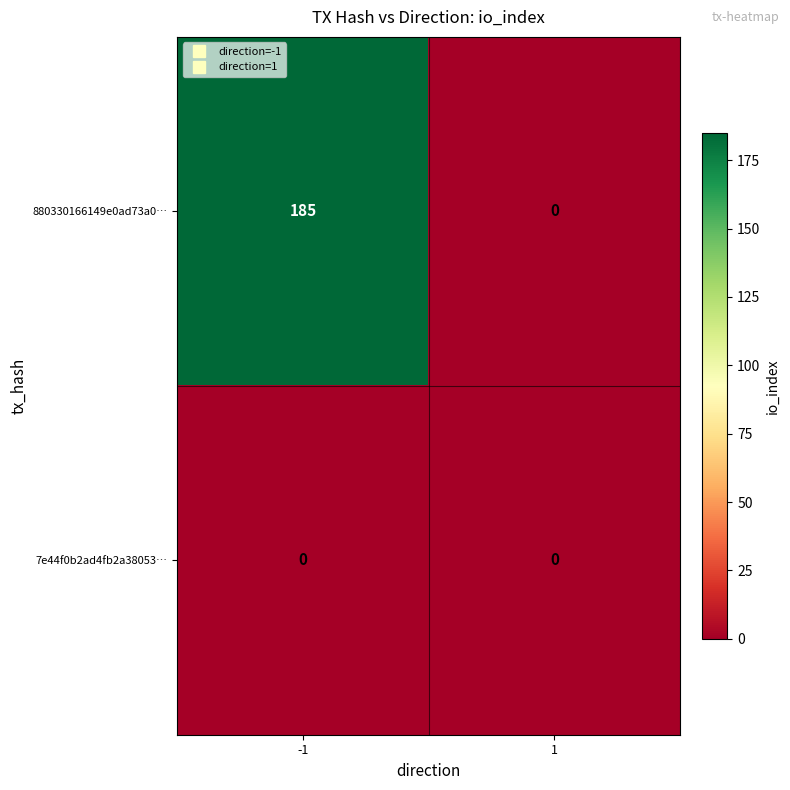

Rank the series by their maximum value, from lowest to highest.

7e44f0b2ad4fb2a38053…, 880330166149e0ad73a0…